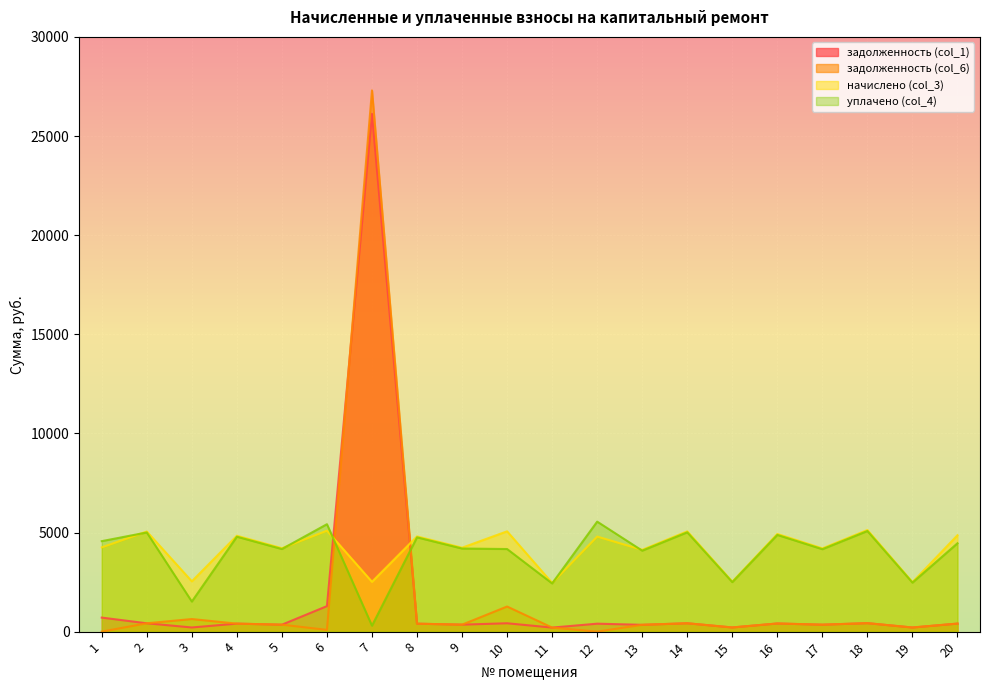

In задолженность (col_6), how many points are higher than both neighbors (excluding endpoints)?

6